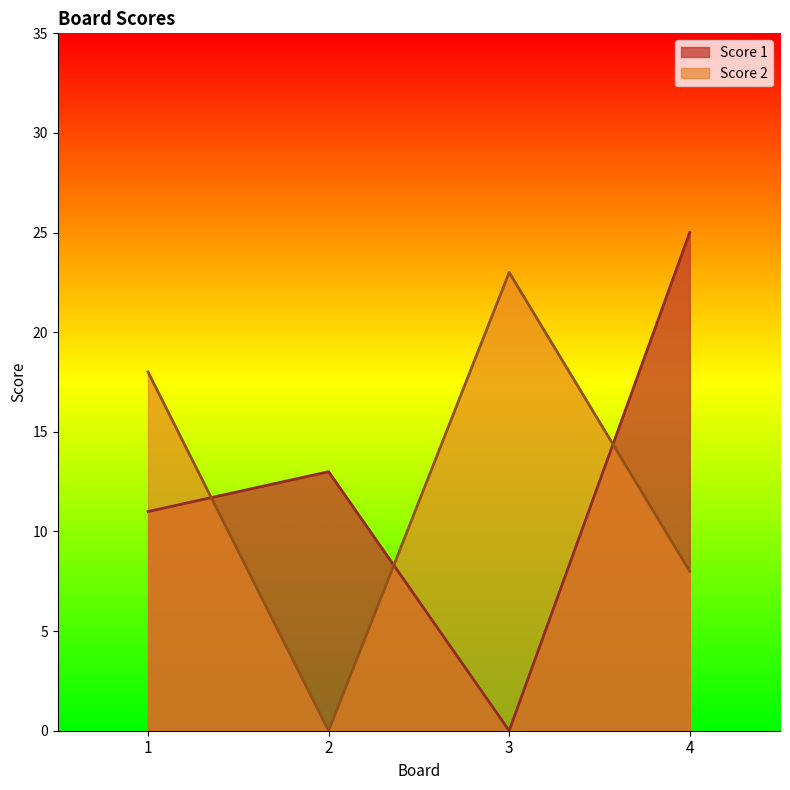

How many interior local peaks does the Score 2 series have?

1